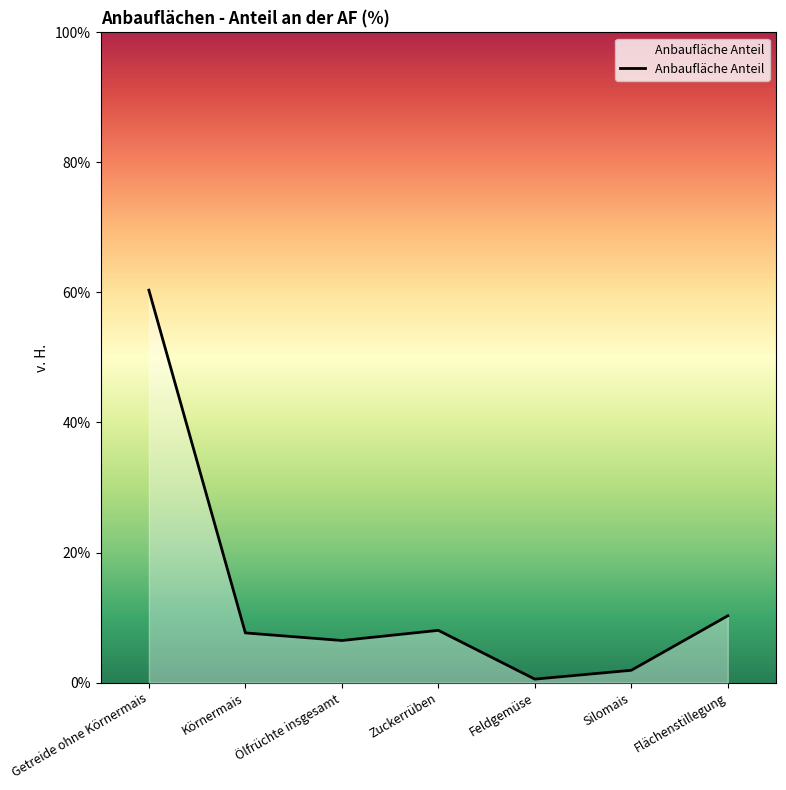

How many interior local valleys (lower than both neighbors) does the data have?

2